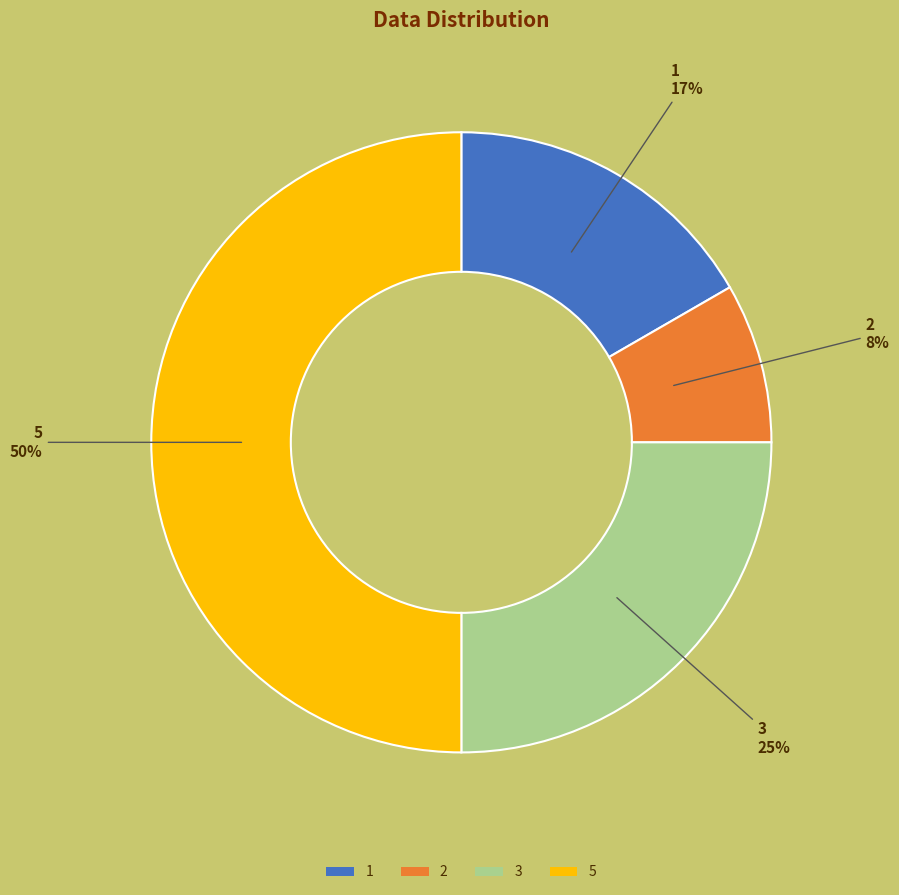

To the nearest percent, what is the combined percentage of 1 and 5?

67%